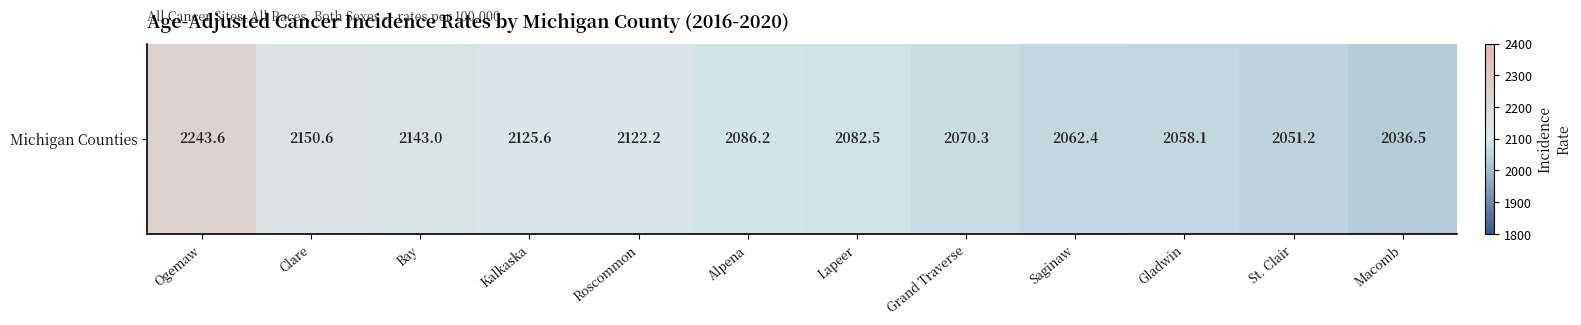

What is the average value?

2102.7